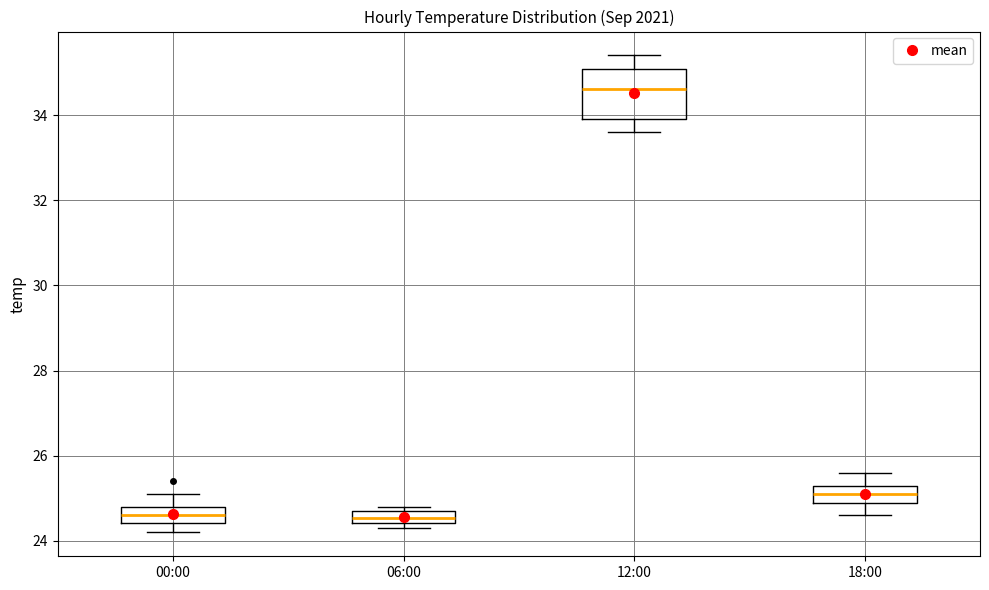

Which box is the tallest, from its lower edge to its upper edge?

12:00